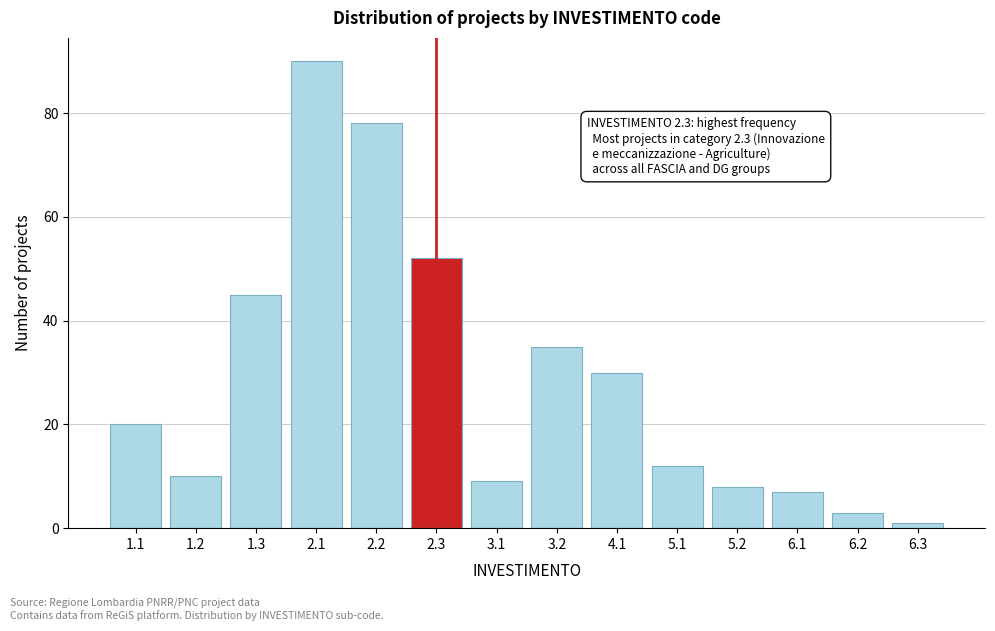

Reading left to right, list all the values displayed in this chart.

1.1=20	1.2=10	1.3=45	2.1=90	2.2=78	2.3=52	3.1=9	3.2=35	4.1=30	5.1=12	5.2=8	6.1=7	6.2=3	6.3=1